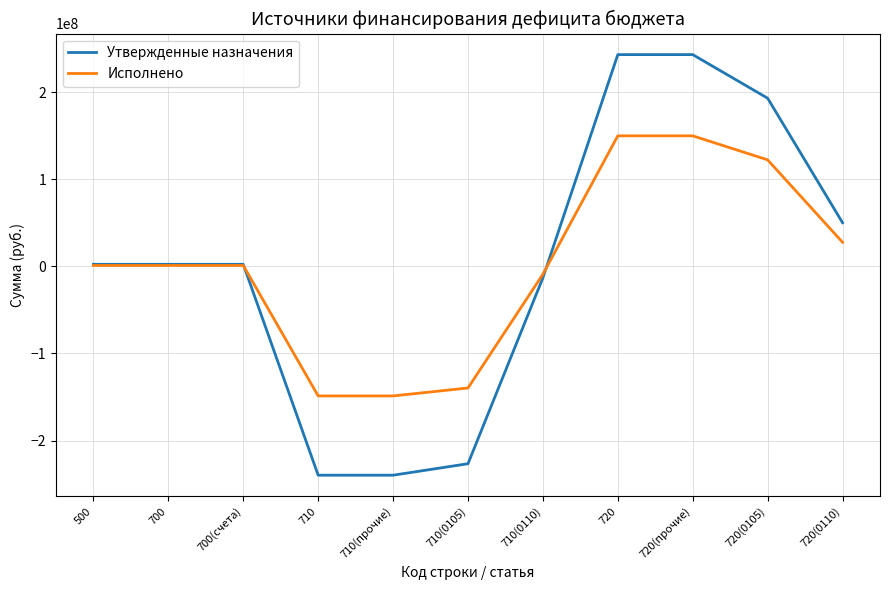

Is the value of Утвержденные назначения at 710(прочие) greater than the value of Исполнено at 720(прочие)?

No